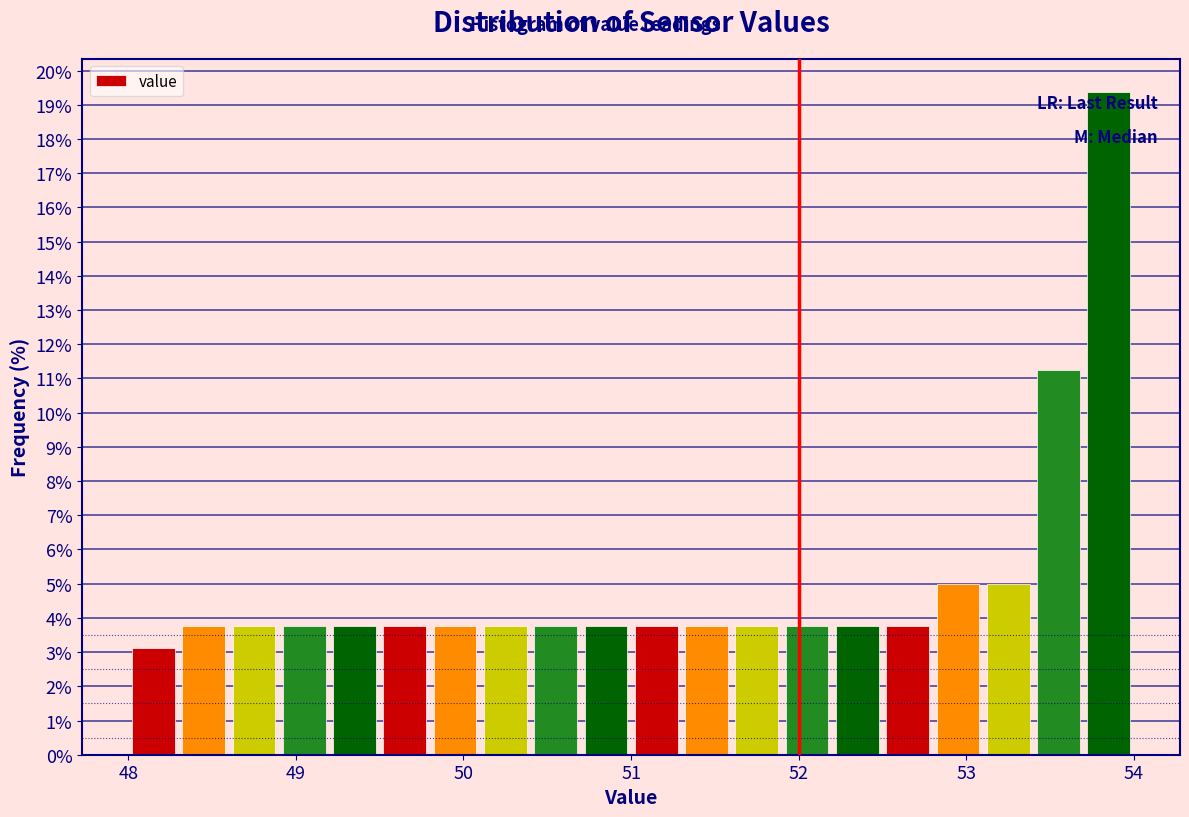

Read against the x-axis, roughly where is the centre of the tallest bar?

53.9